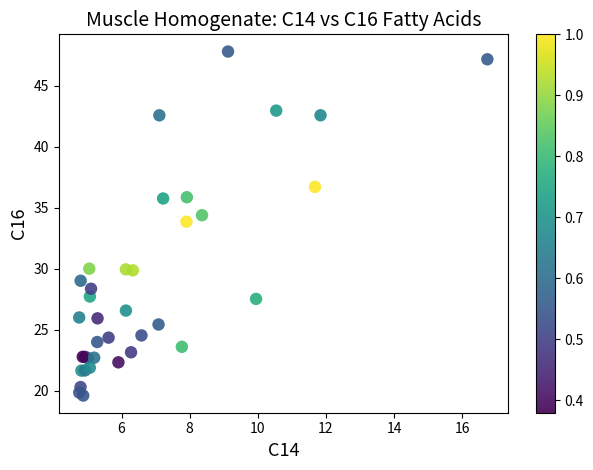

What Y value in the scatter plot is closest to 33?

33.8